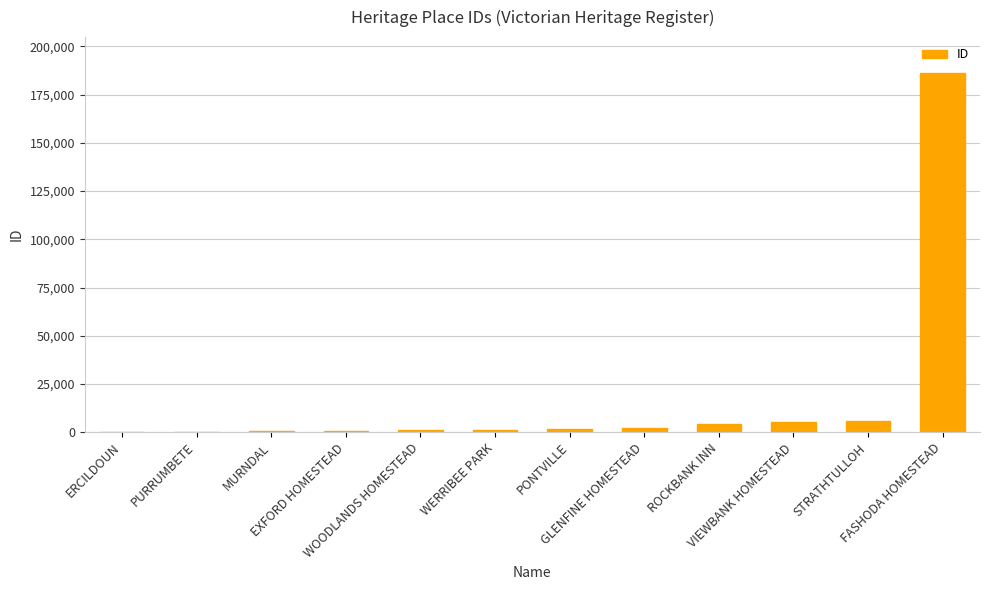

What is the greatest value displayed?

186243